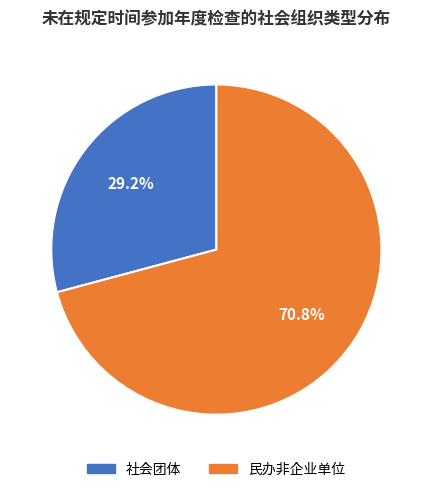

How many segments does this pie chart have?

2